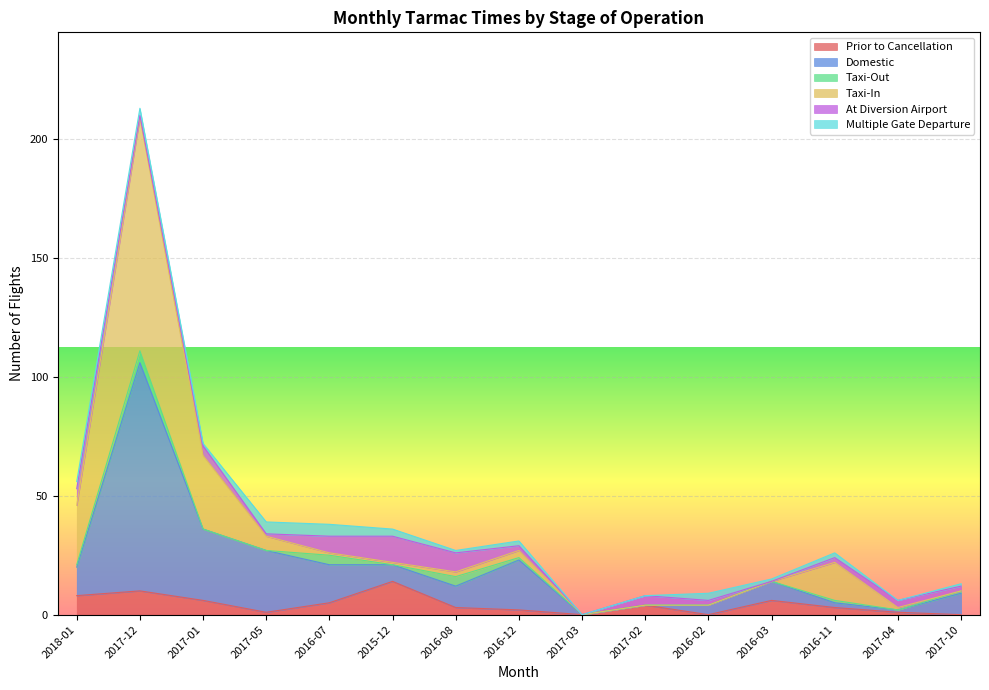

Is it true that Prior to Cancellation equals 3 at 2016-11?

True